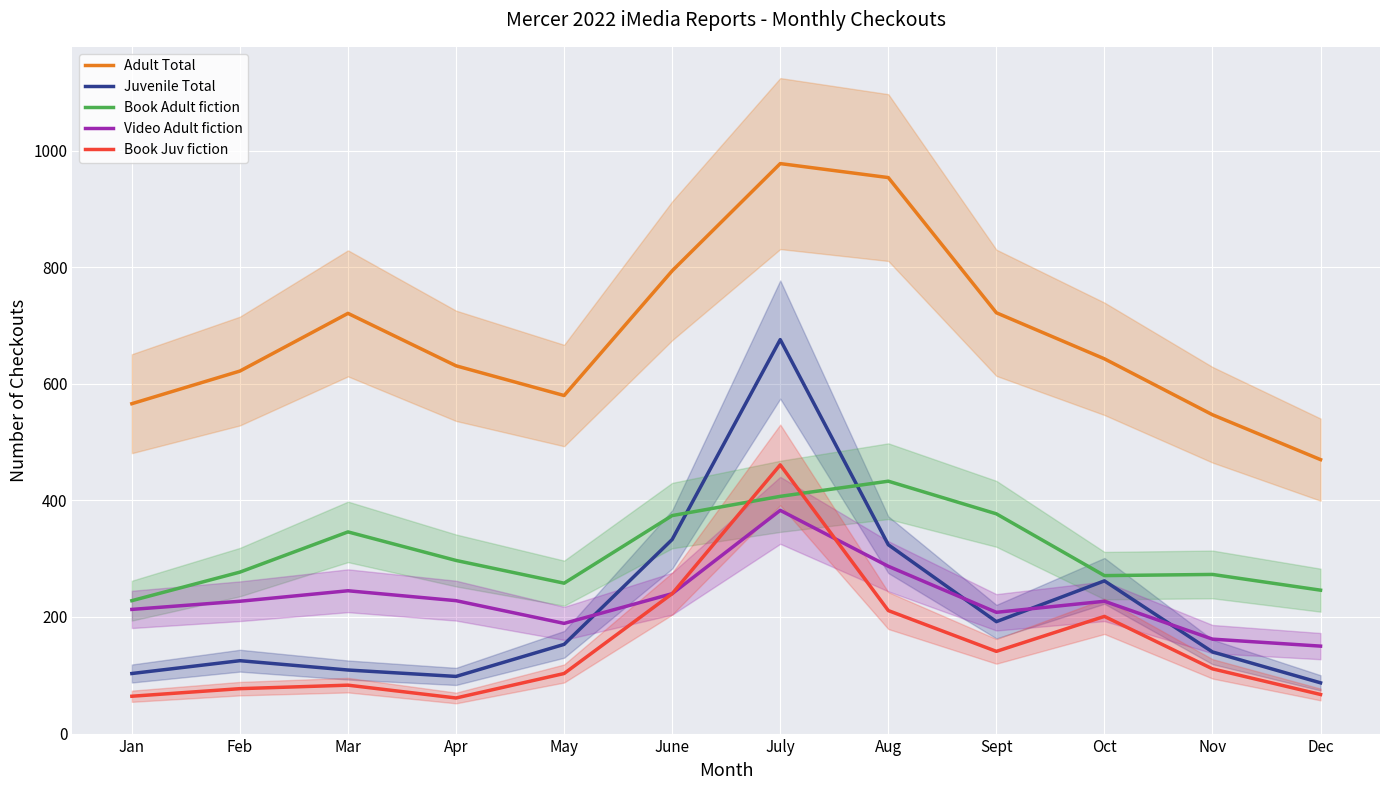

Read the Adult Total value at Mar.

721